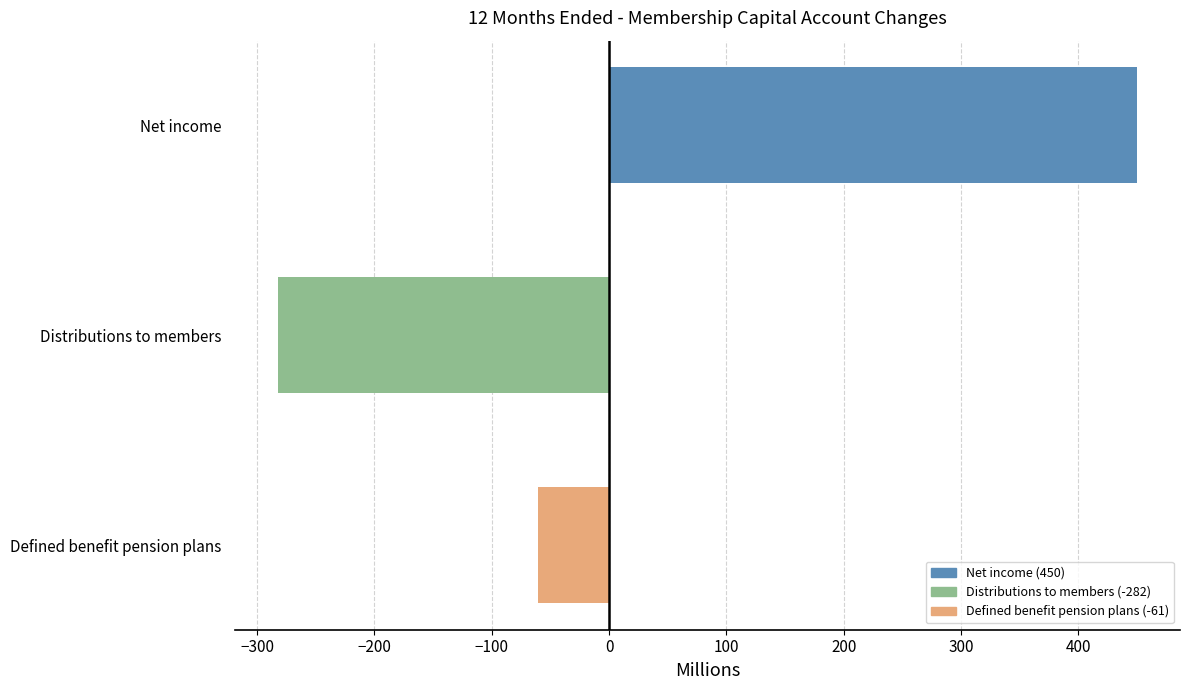

What value does the data have at Net income, to the nearest 10?

450